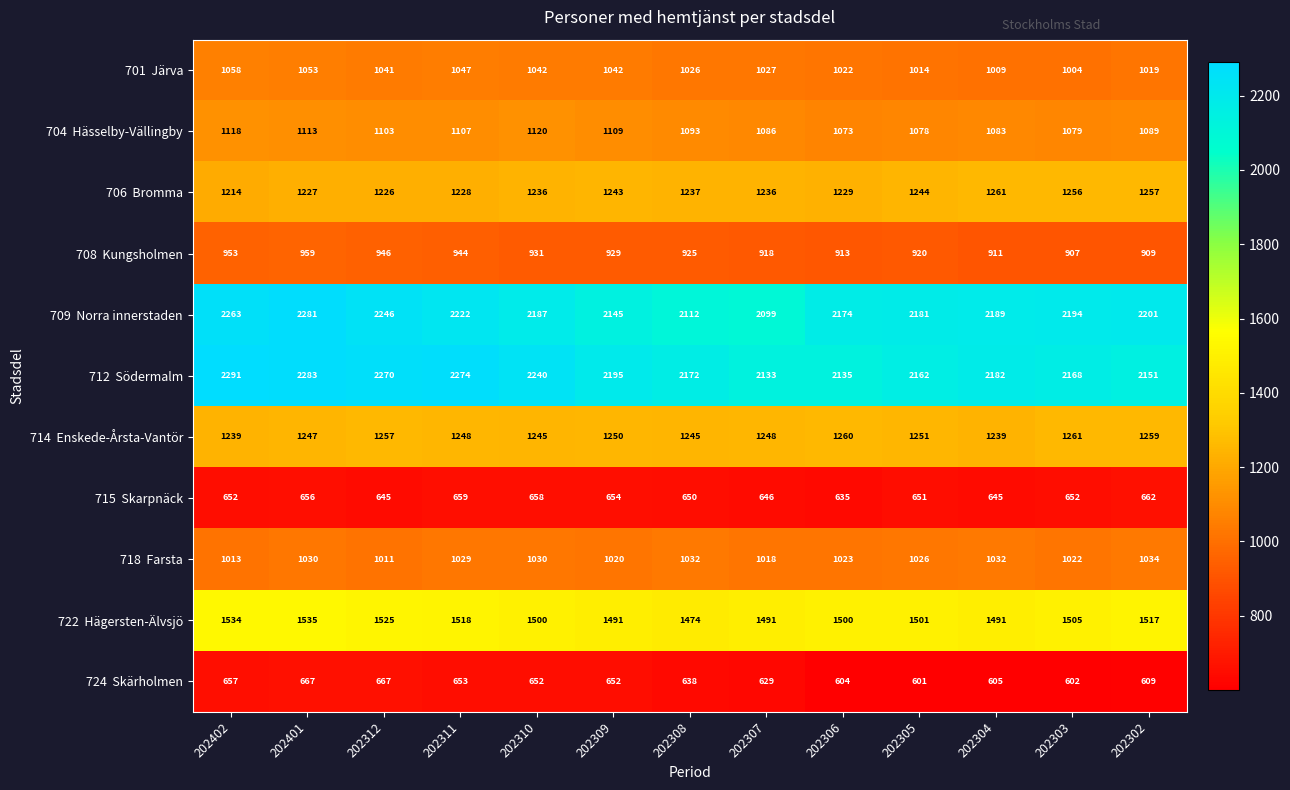

What is the greatest value displayed?

2291